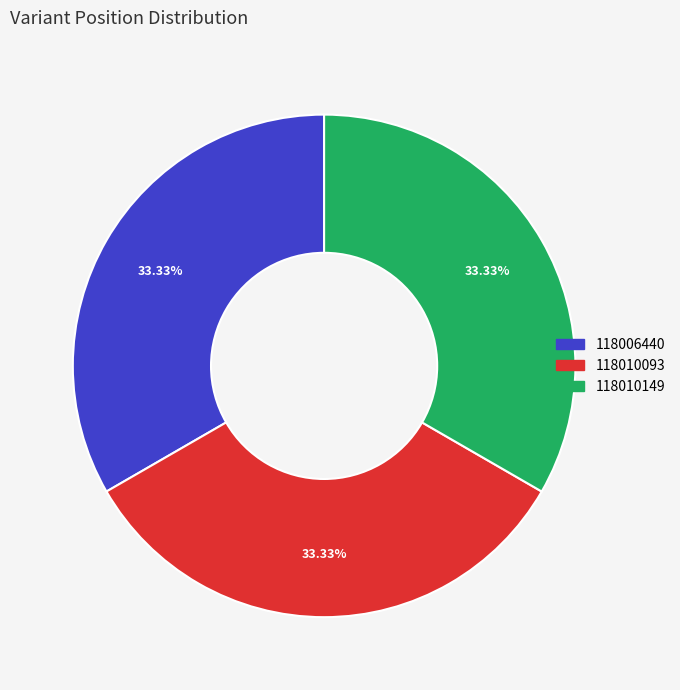

What is the total percentage of 118006440 and 118010093?

66.7%